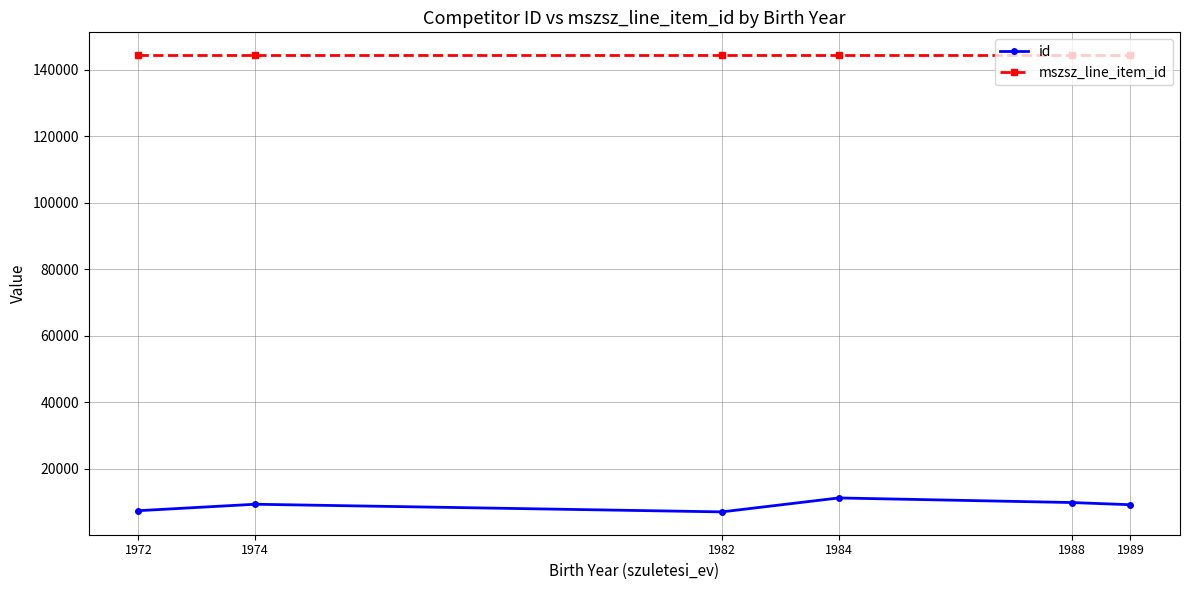

What is the difference between the highest and lowest values at 1989?

135266